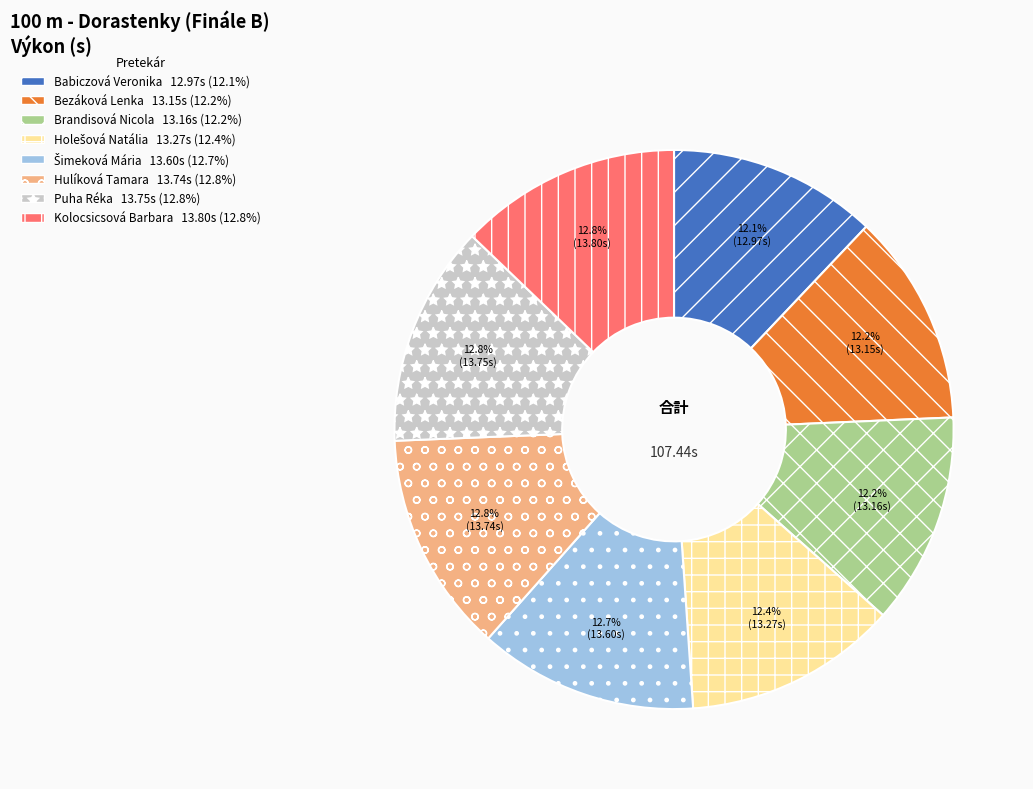

Which has a higher value, Babiczová Veronika or Hulíková Tamara?

Hulíková Tamara